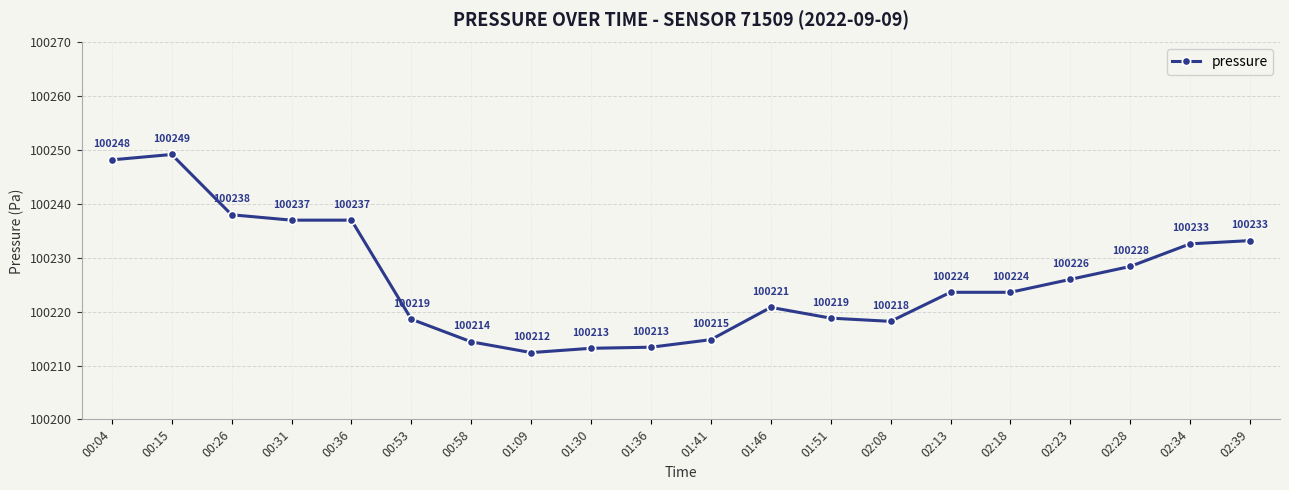

Does the chart display data point markers on the line(s)?

Yes